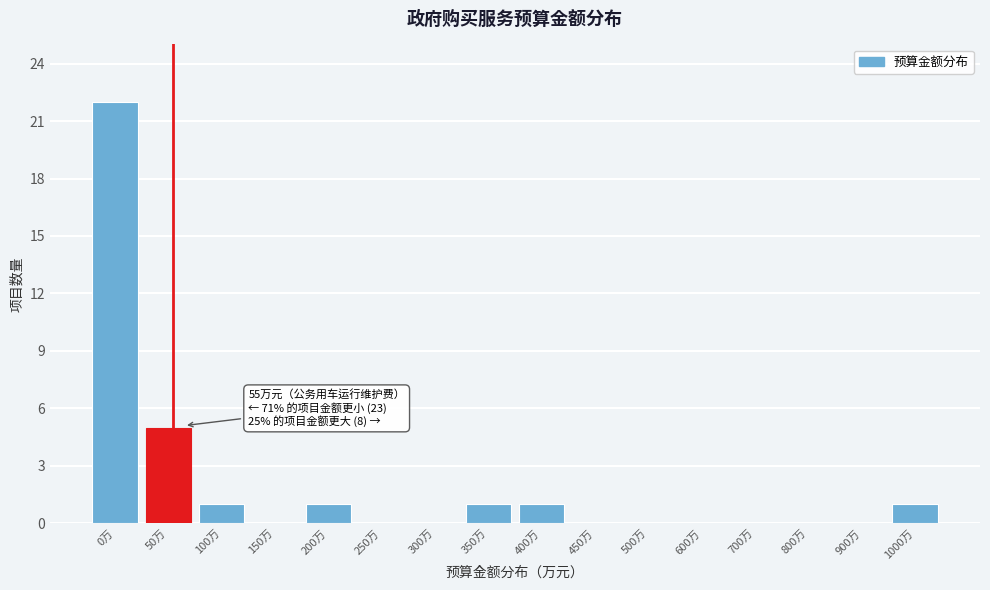

Reading left to right, list all the values displayed in this chart.

0万=22	50万=5	100万=1	150万=0	200万=1	250万=0	300万=0	350万=1	400万=1	450万=0	500万=0	600万=0	700万=0	800万=0	900万=0	1000万=1